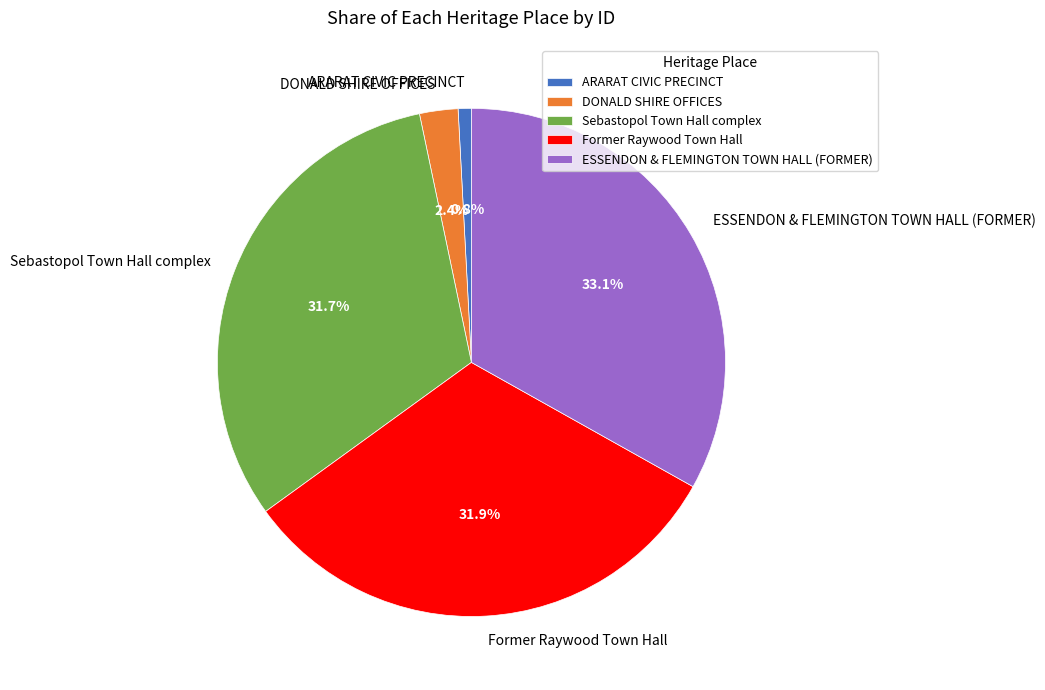

To the nearest percent, what portion does Former Raywood Town Hall represent?

32%